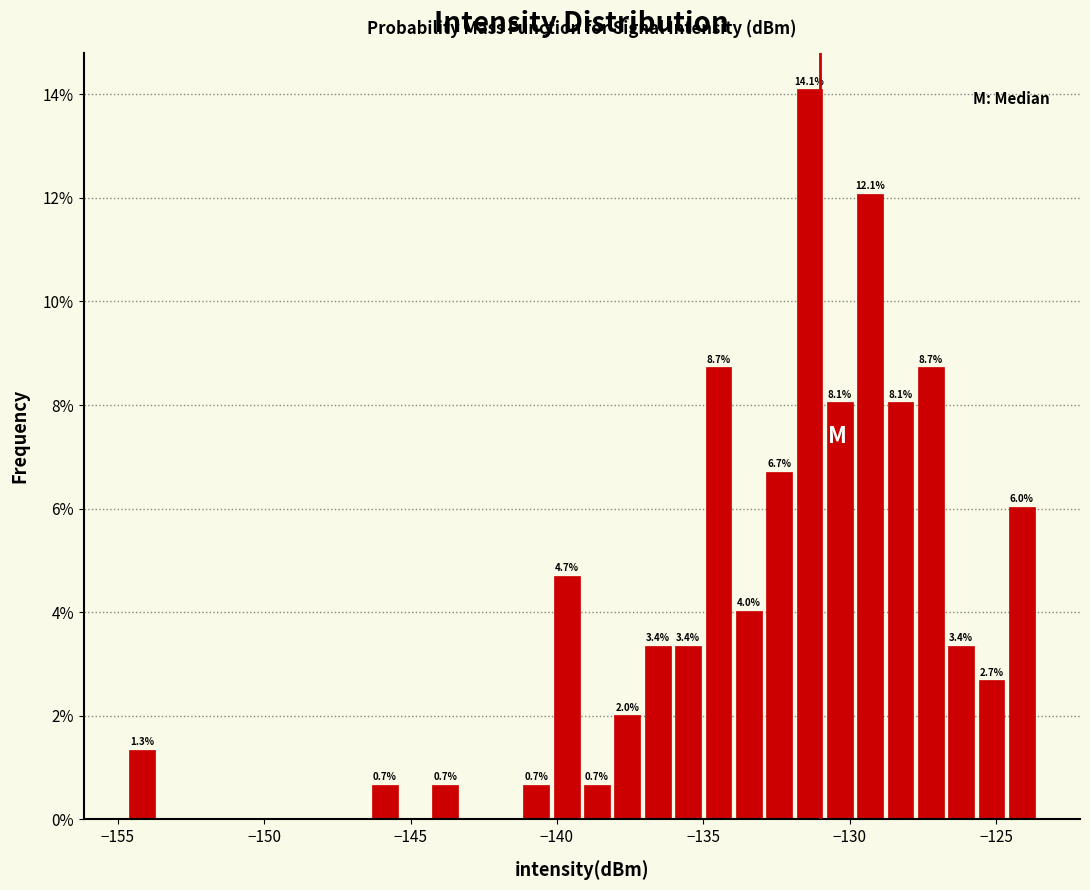

Around what value on the x-axis is the tallest bar? Give the approximate position of its centre, as read against the axis.

-131.5